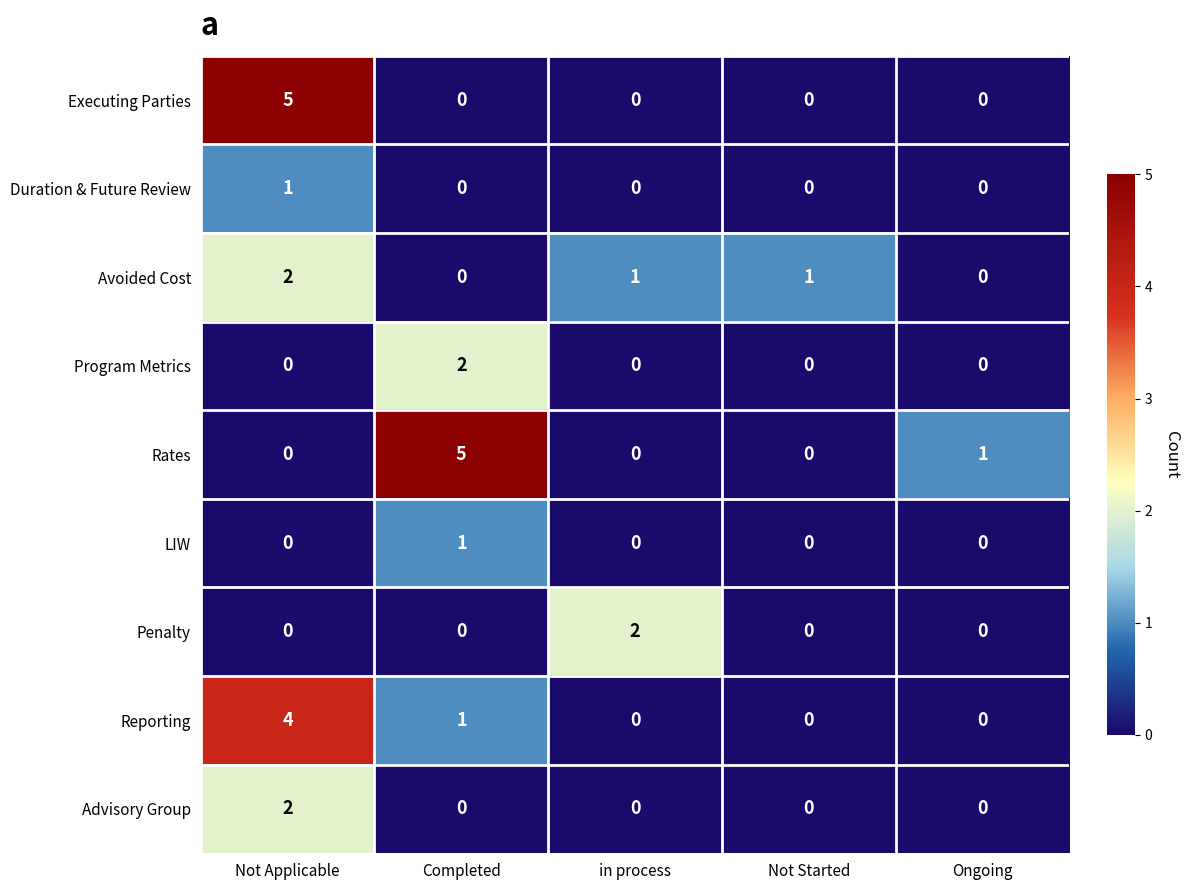

At which category is the sum across all series the highest?

Not Applicable